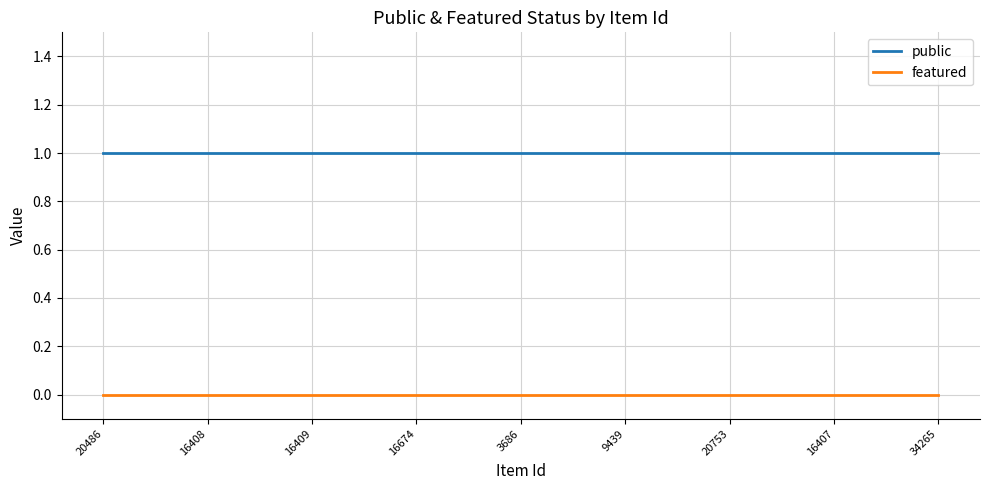

List the series in order of their peak value, highest first.

public, featured